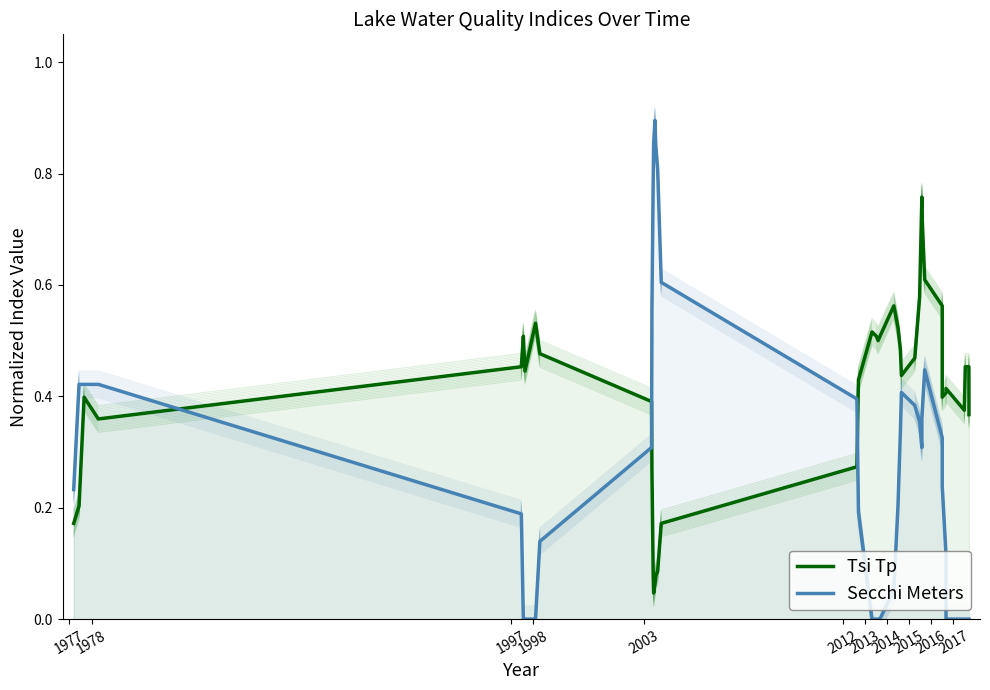

Is it true that Tsi Tp equals 0.2 at 25?

False